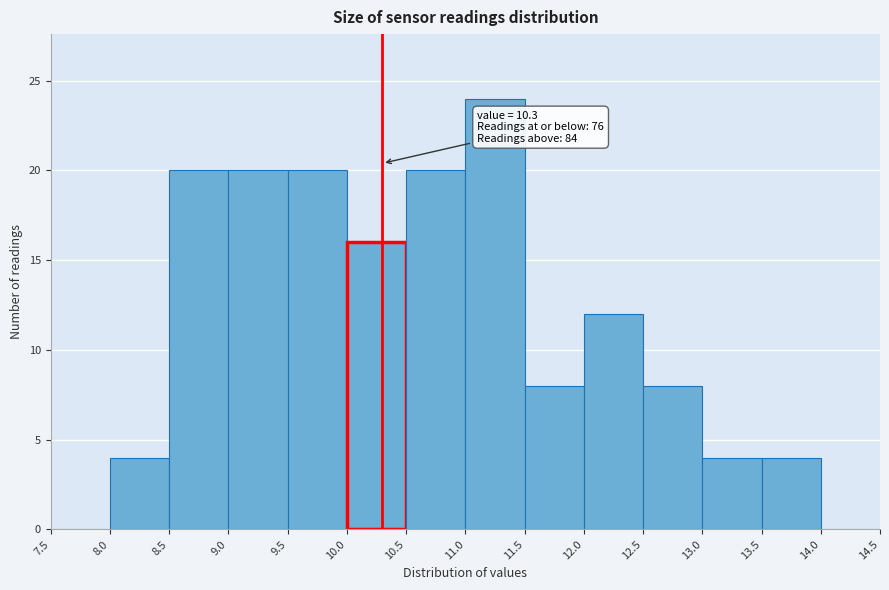

Over which range of the x-axis is the bar tallest?

11.0 to 11.5